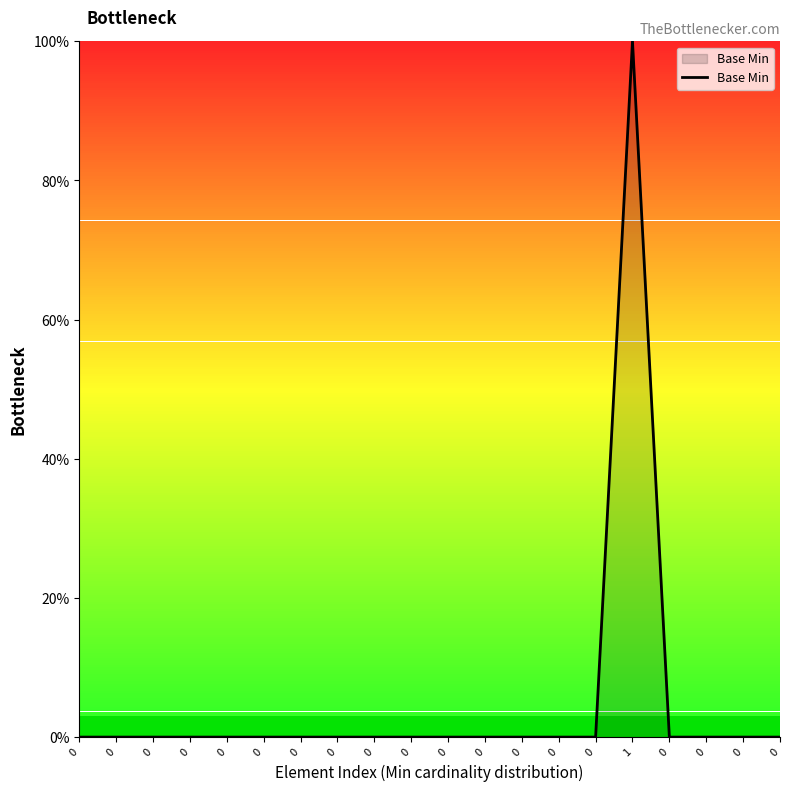

Rank the categories by value from highest to lowest.

1, 0, 0, 0, 0, 0, 0, 0, 0, 0, 0, 0, 0, 0, 0, 0, 0, 0, 0, 0